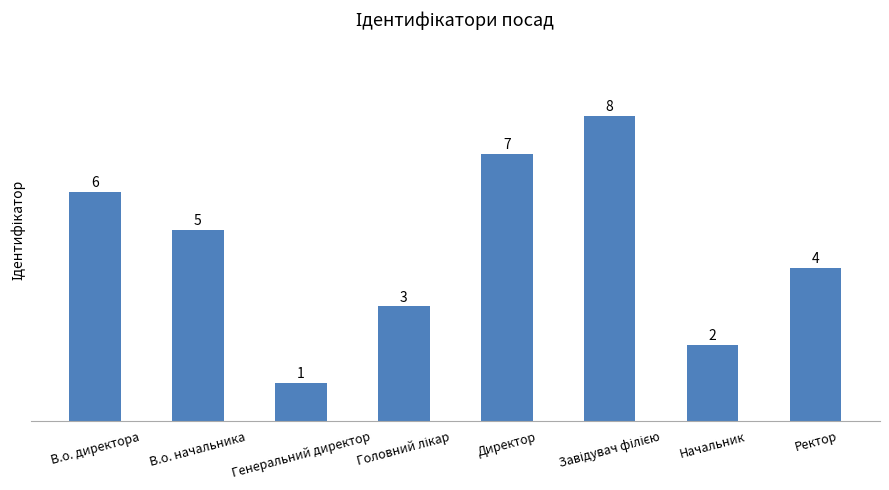

Which label corresponds to the smallest value in the chart?

Генеральний директор